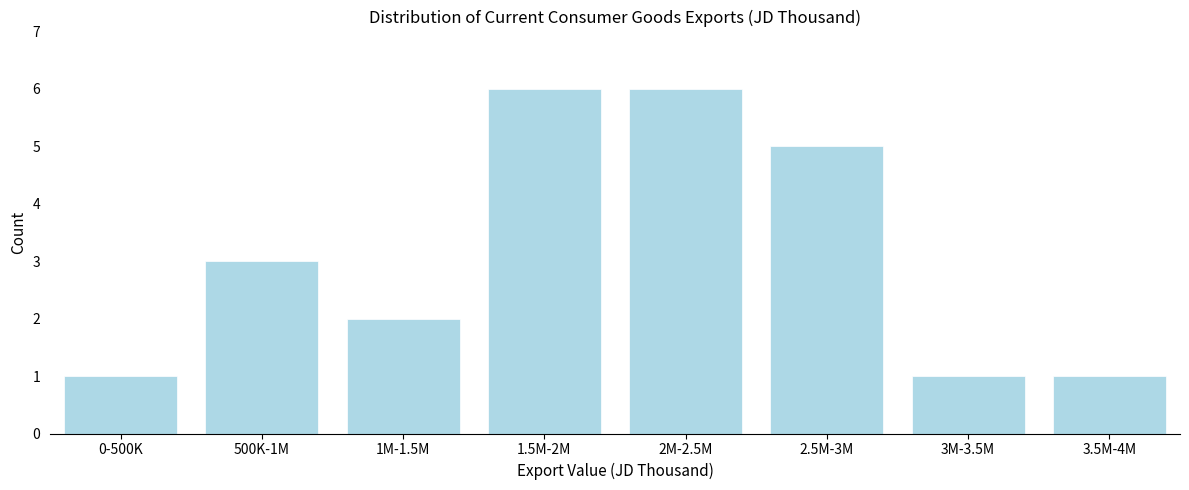

Reading left to right, list all the values displayed in this chart.

1	3	2	6	6	5	1	1